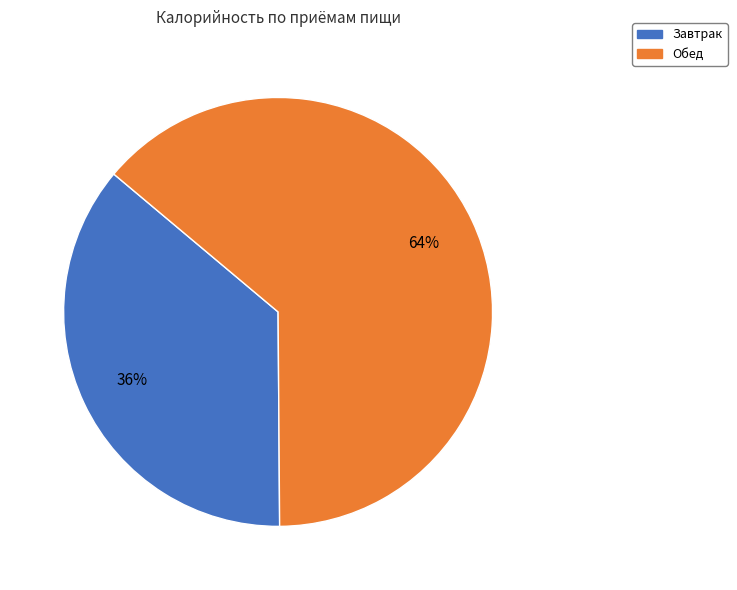

To the nearest percent, what portion does Обед represent?

64%